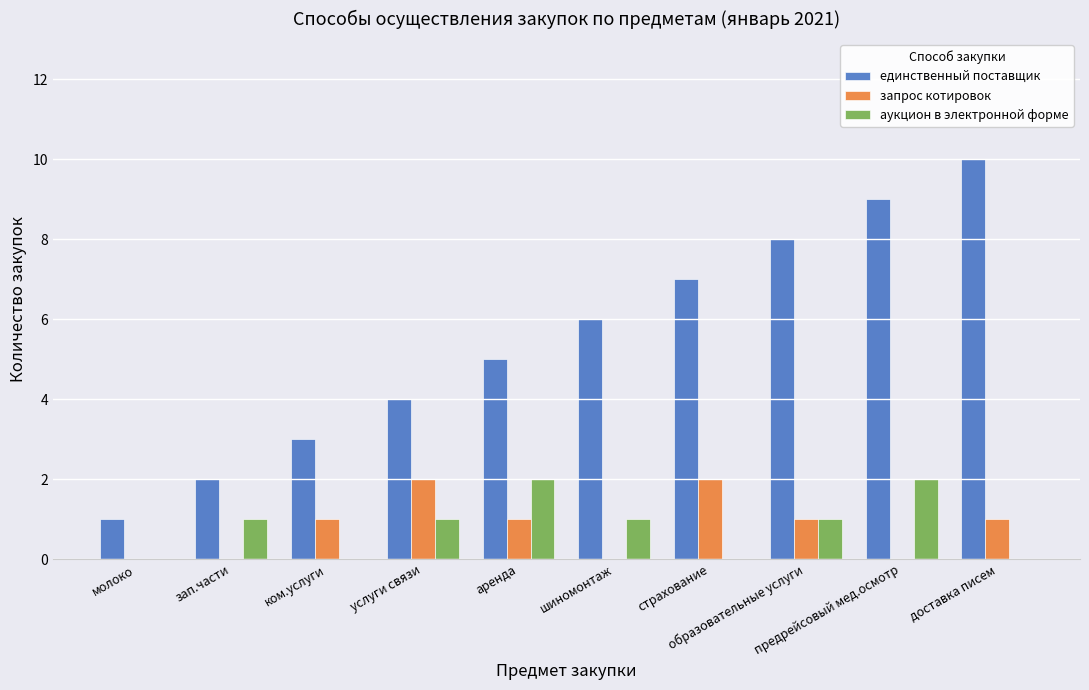

What is the sum of all аукцион в электронной форме values?

8